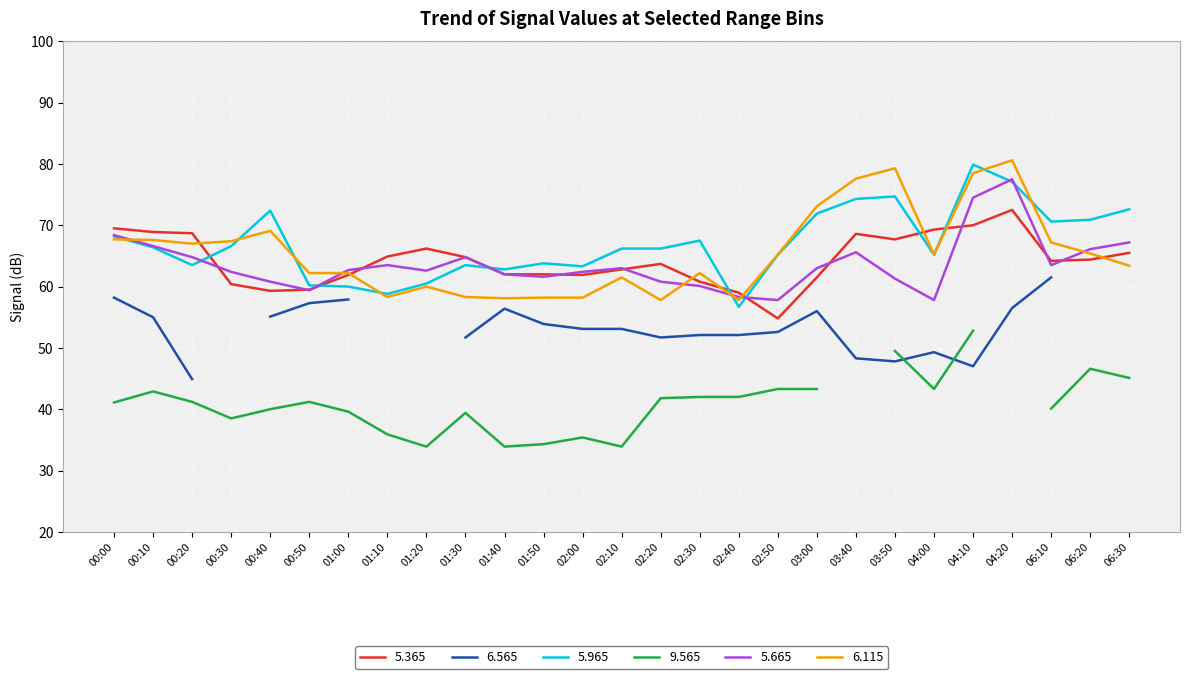

What is the difference between the 5.665 values at 04:10 and 00:50?

15.1